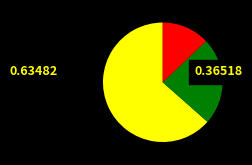

Is there any slice that represents more than half of the pie?

Yes